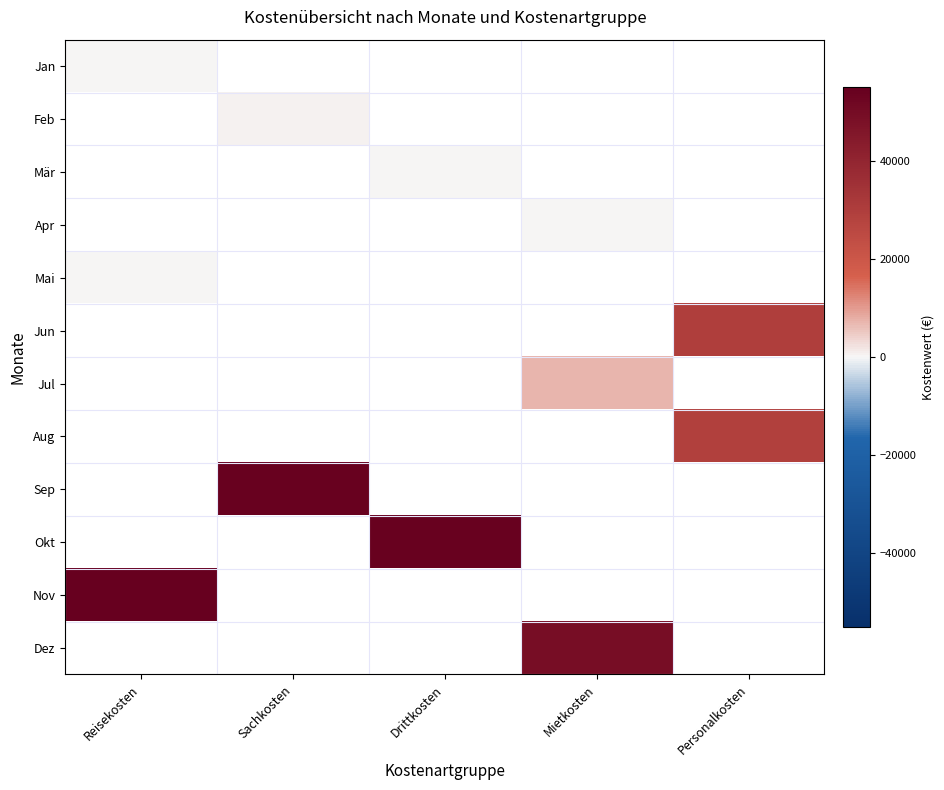

Which category has the highest value across all series?

Reisekosten